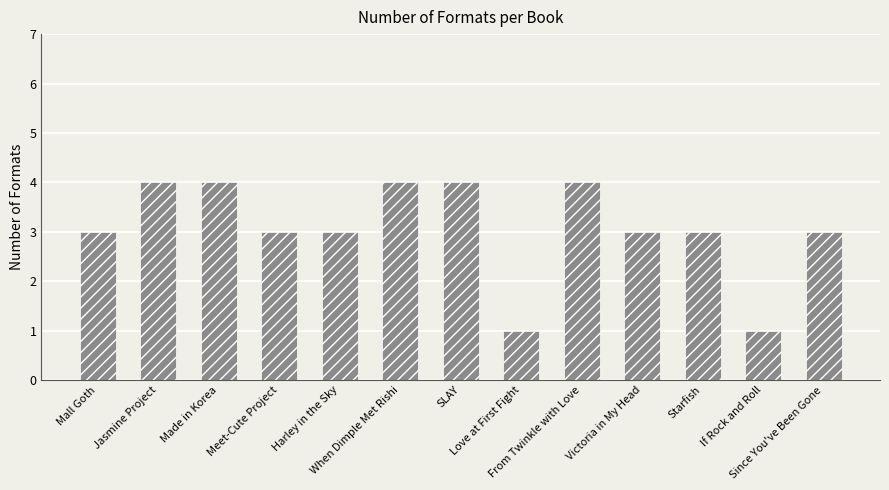

Count the values in the range 3 to 4.

11